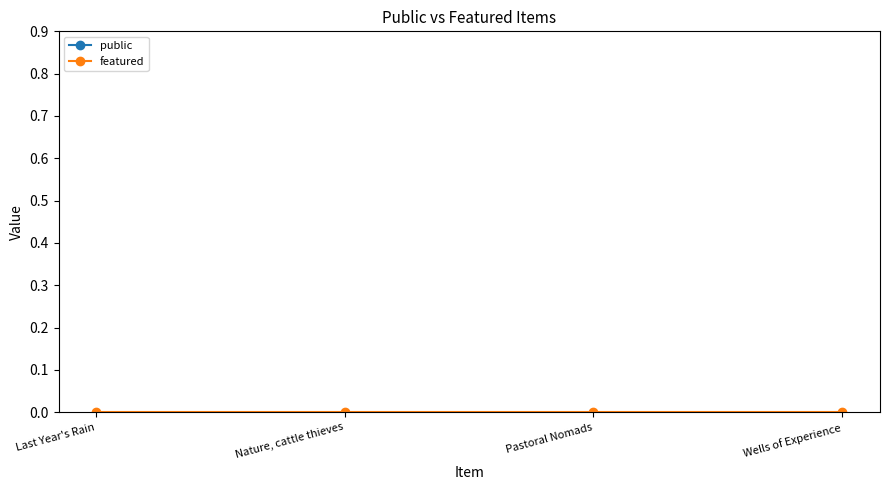

Which series has the largest range (max minus min)?

public